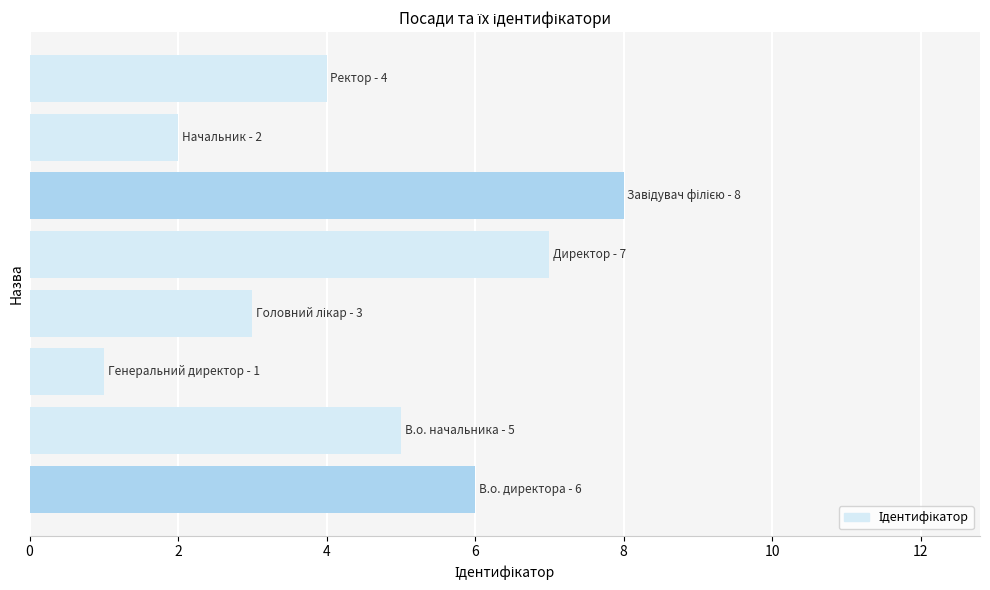

What is the difference between the maximum and second lowest values?

6